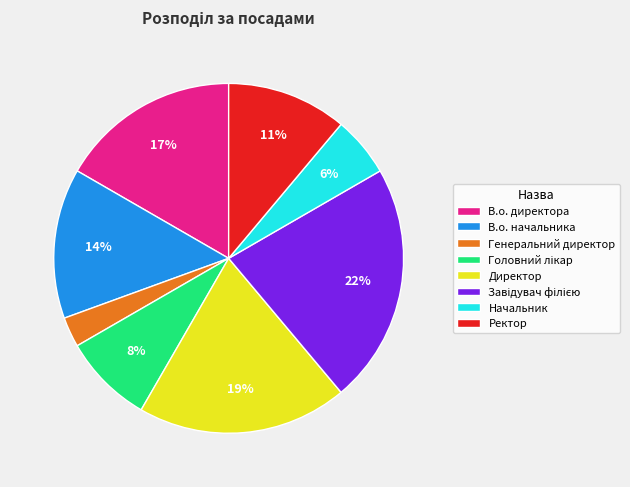

Is the sum of Директор and В.о. директора greater than half?

No